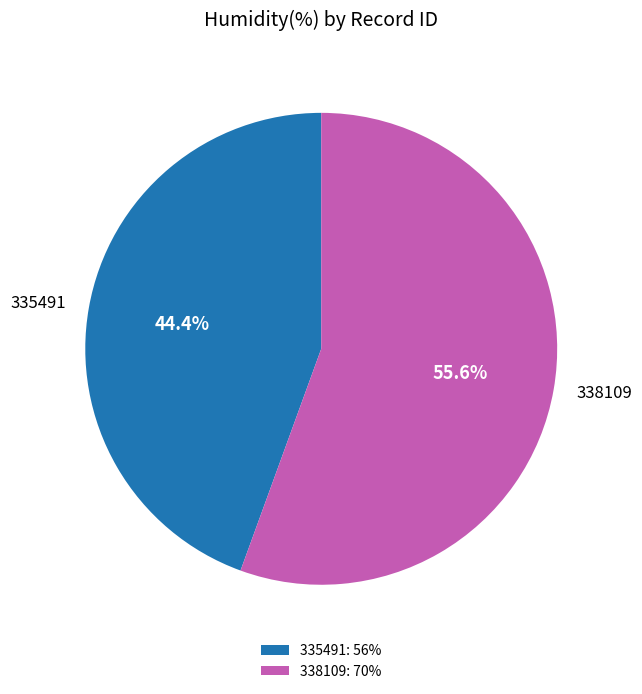

How many segments does this pie chart have?

2